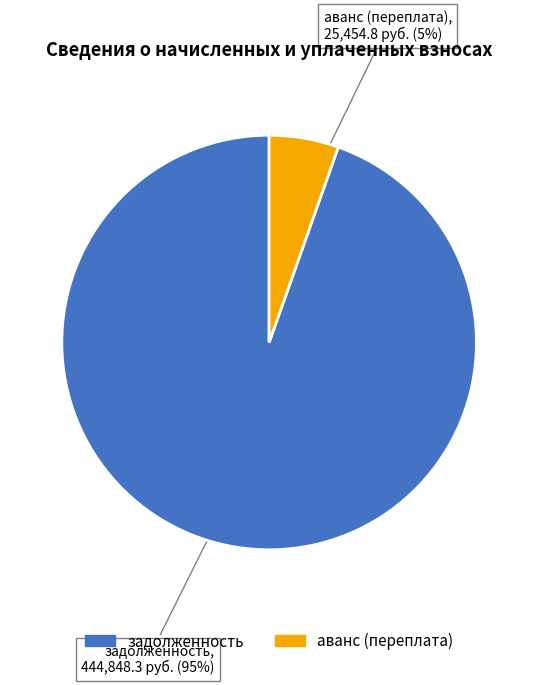

To the nearest percent, what is the average slice percentage?

50%